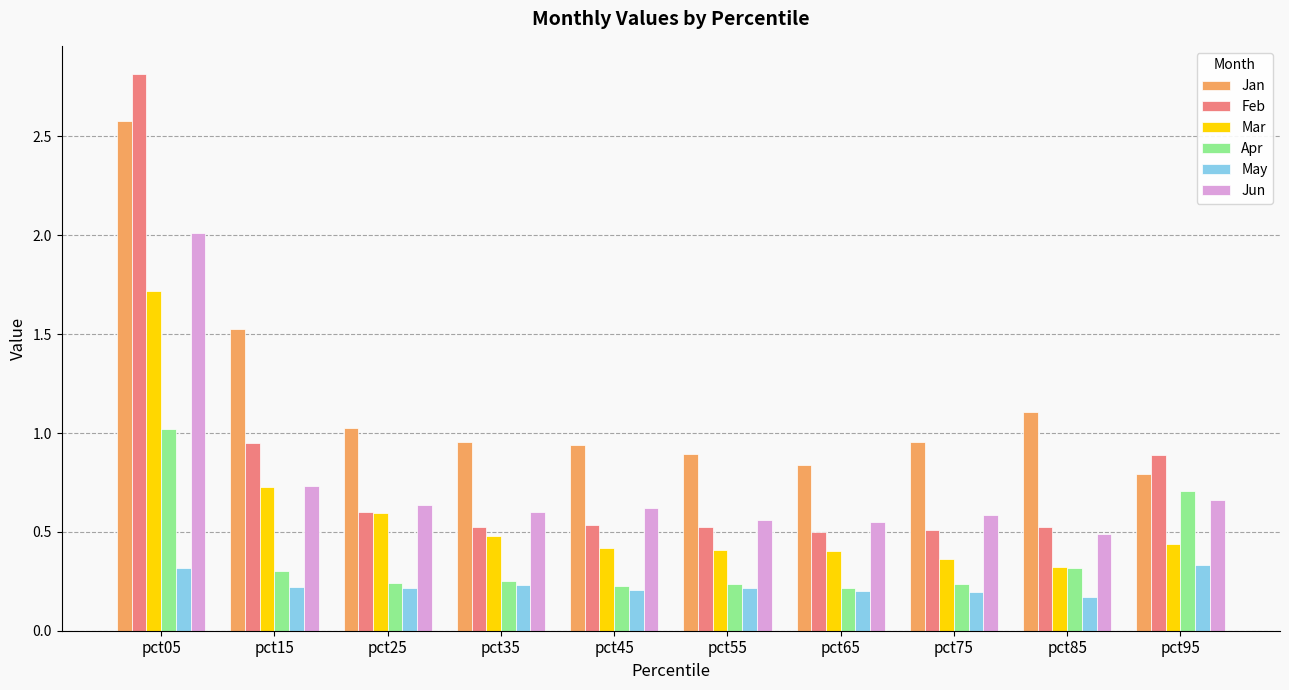

What are all the series names shown in the legend?

Jan, Feb, Mar, Apr, May, Jun